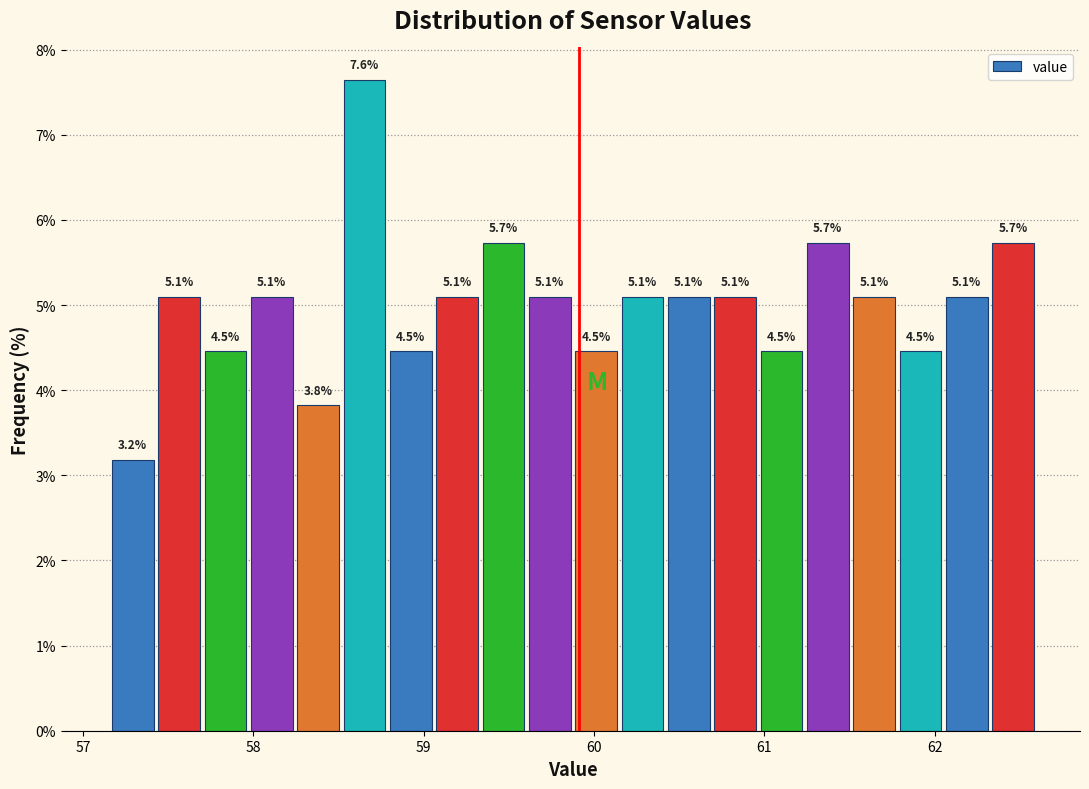

Around what value on the x-axis is the tallest bar? Give the approximate position of its centre, as read against the axis.

58.7